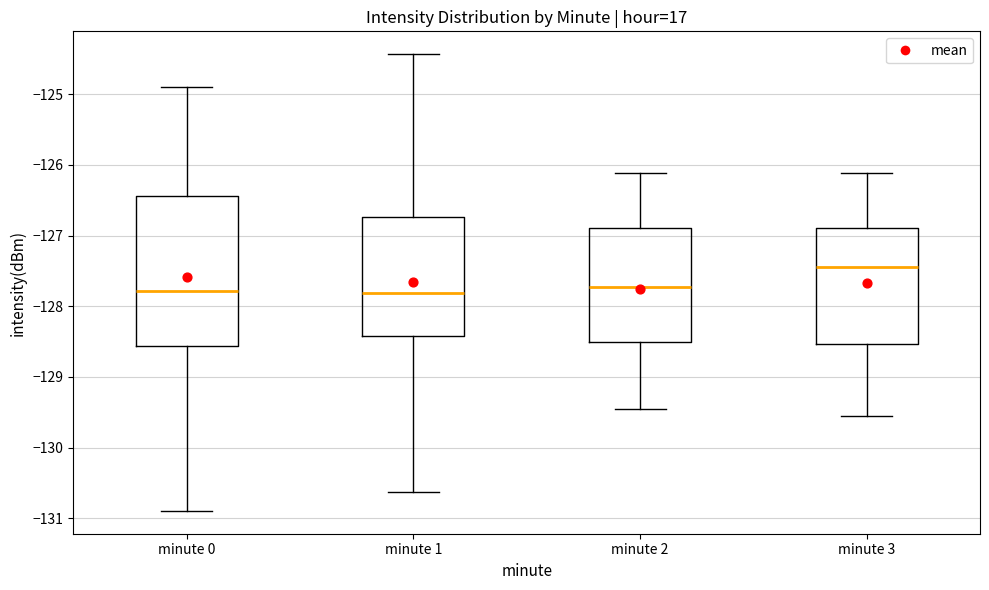

Where does the lower whisker of the box for minute 1 end on the y-axis? The values are not printed on the chart, so give them approximately, as read against the axis.

-130.6